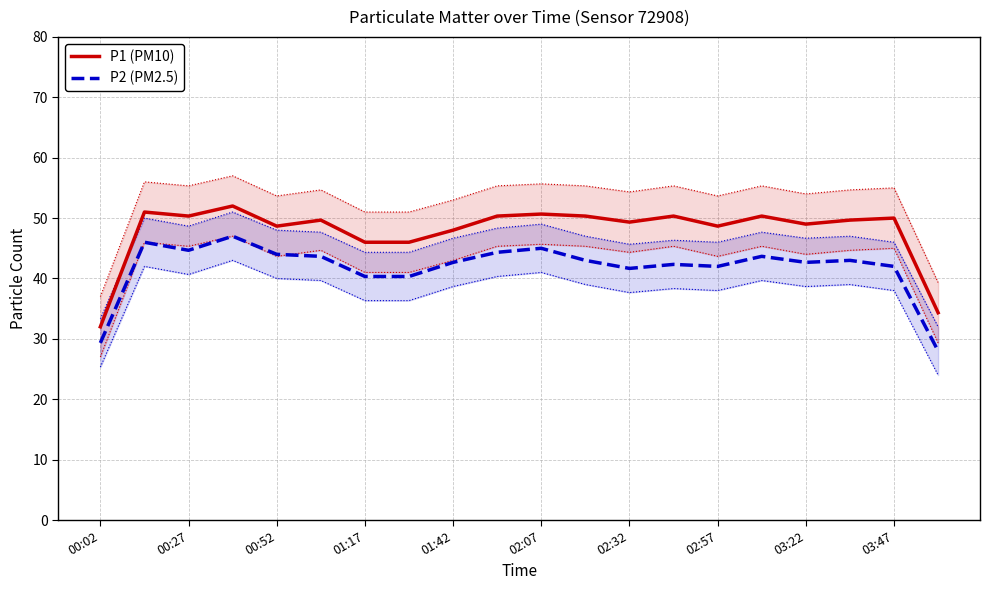

What is the difference between the second highest and second lowest values in the P2 (PM2.5) series?

16.7